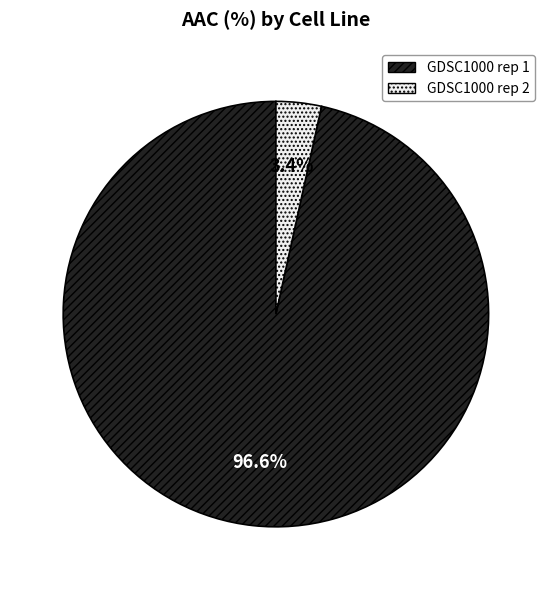

What percentage is NOT represented by GDSC1000 rep 1?

3.4%